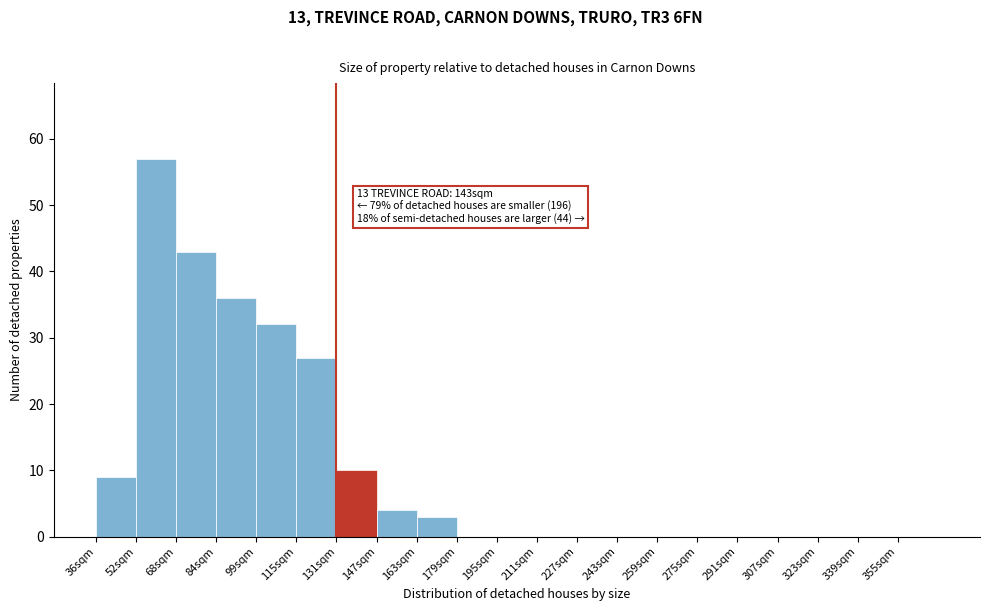

Reading right to left, extract all data points from this chart.

355sqm=0	339sqm=0	323sqm=0	307sqm=0	291sqm=0	275sqm=0	259sqm=0	243sqm=0	227sqm=0	211sqm=0	195sqm=0	179sqm=0	163sqm=3	147sqm=4	131sqm=10	115sqm=27	99sqm=32	84sqm=36	68sqm=43	52sqm=57	36sqm=9